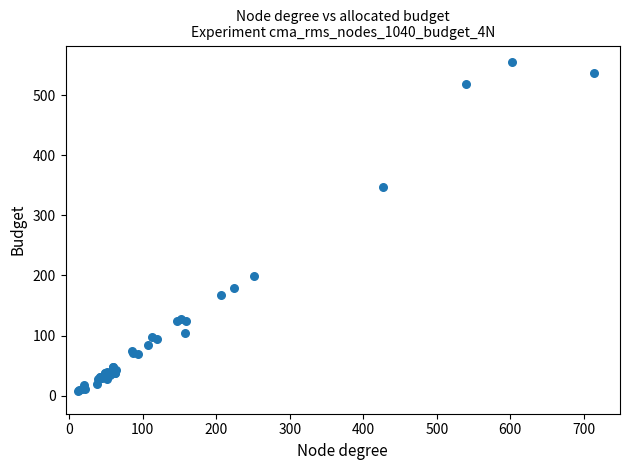

What Y value in the scatter plot is closest to 281?

347